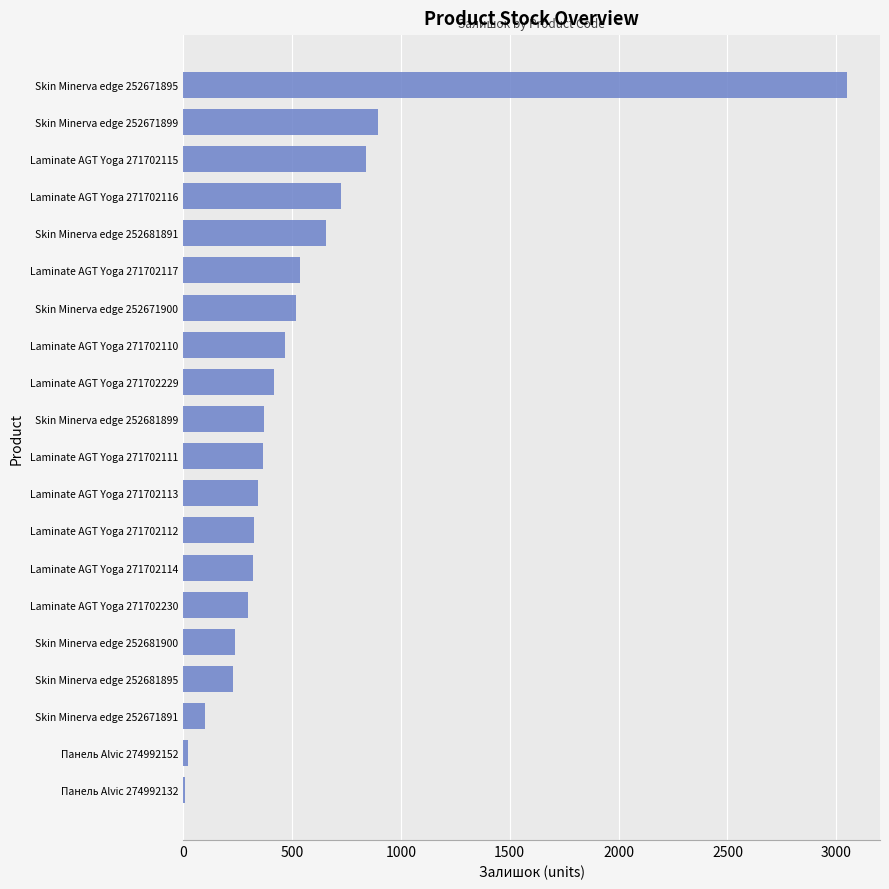

What is the greatest value displayed?

3048